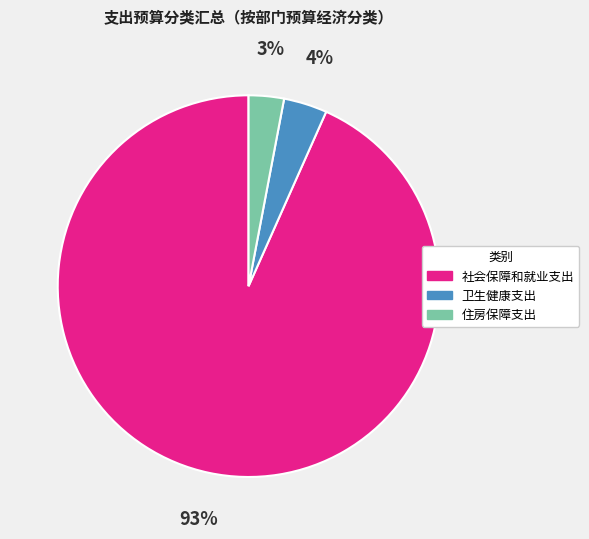

Which has a higher value, 住房保障支出 or 卫生健康支出?

卫生健康支出